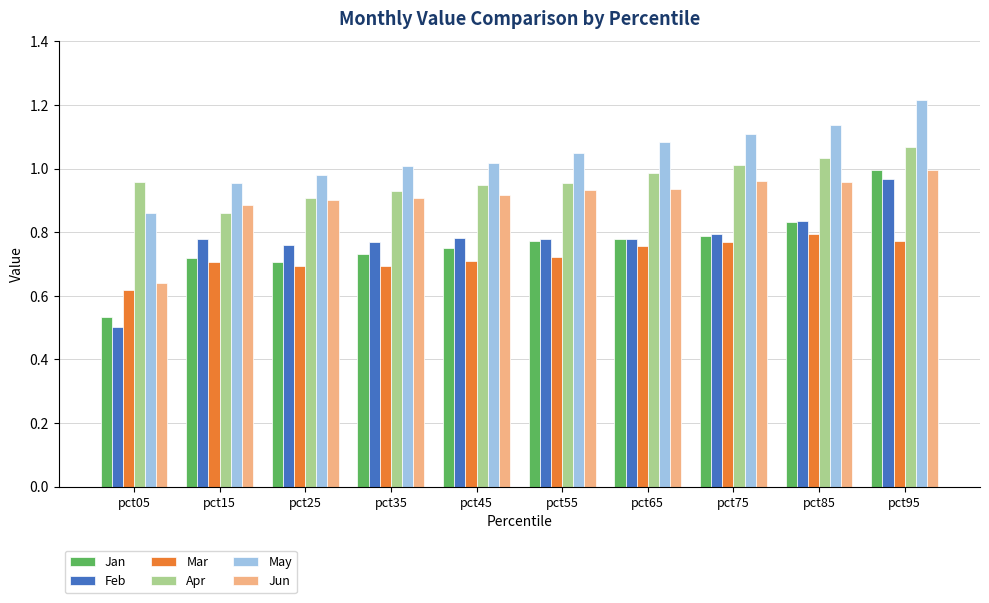

What is the spread (max minus min) of values at pct75?

0.3